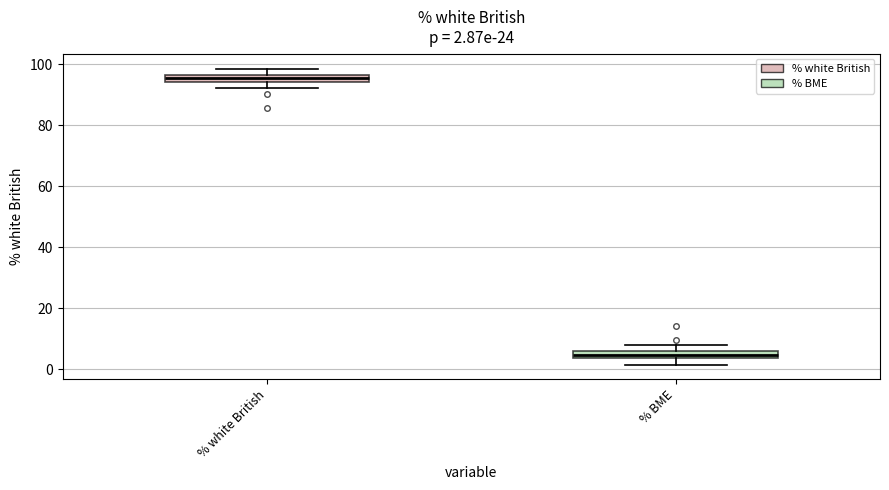

Which box has the highest median line?

% white British